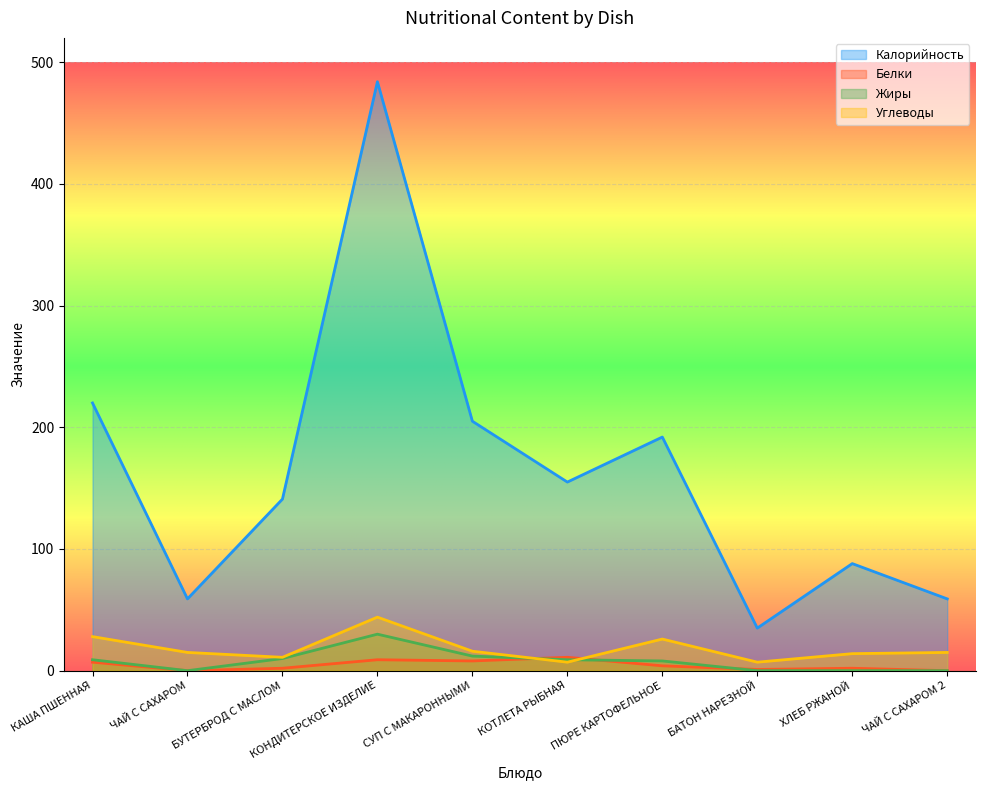

Read the Белки value at КАША ПШЕННАЯ, to the nearest 10.

10